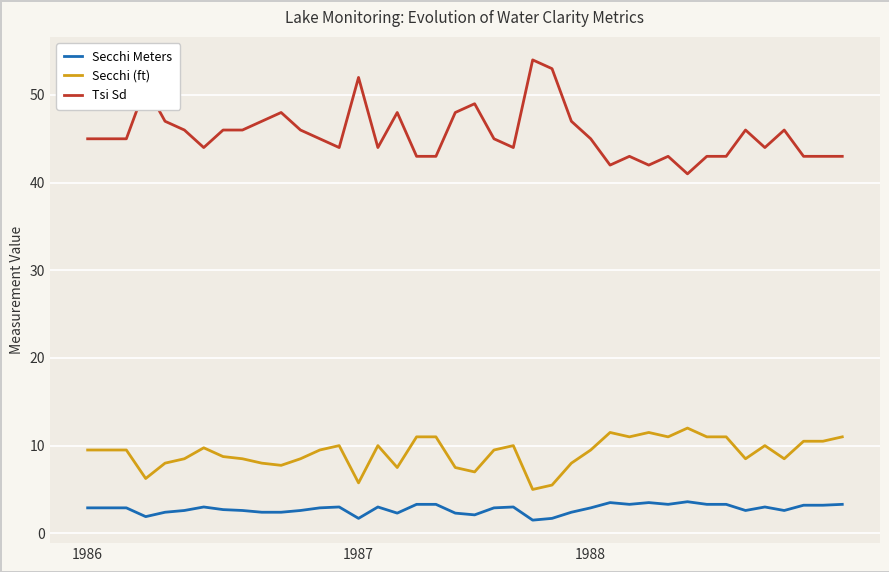

Rank the series by their maximum value, from lowest to highest.

Secchi Meters, Secchi (ft), Tsi Sd